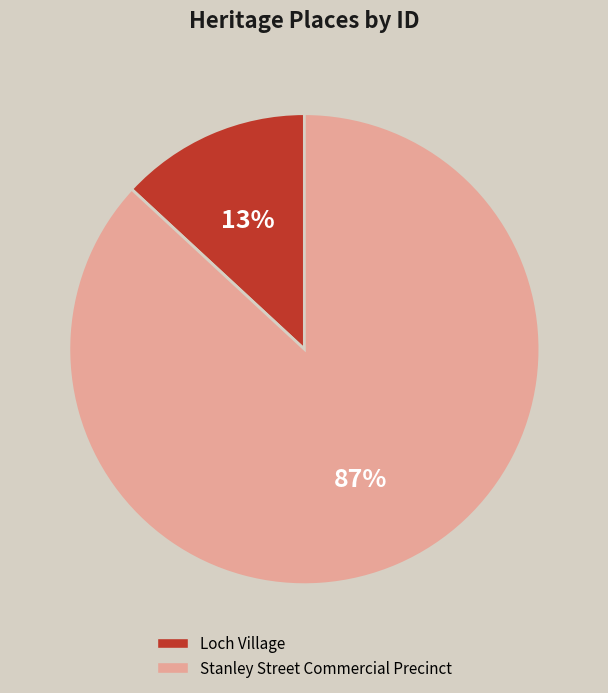

True or false: Loch Village accounts for 20% of the total.

False